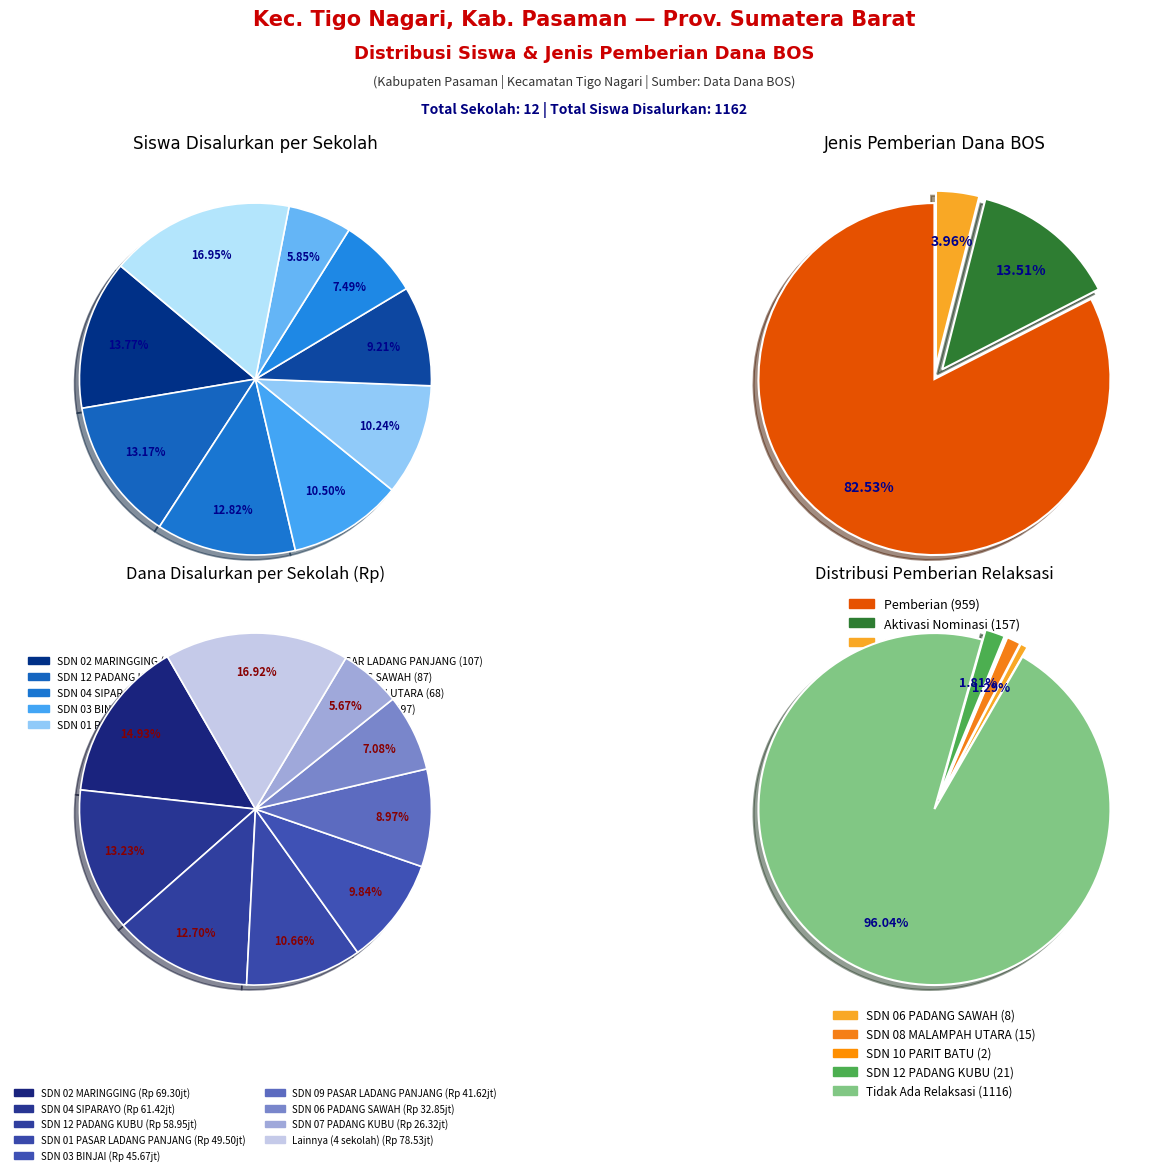

Which category has the biggest portion of the pie?

SD NEGERI 02 MARINGGING